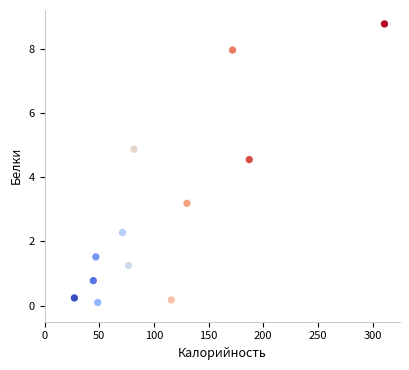

What is the average Y value?

3.0